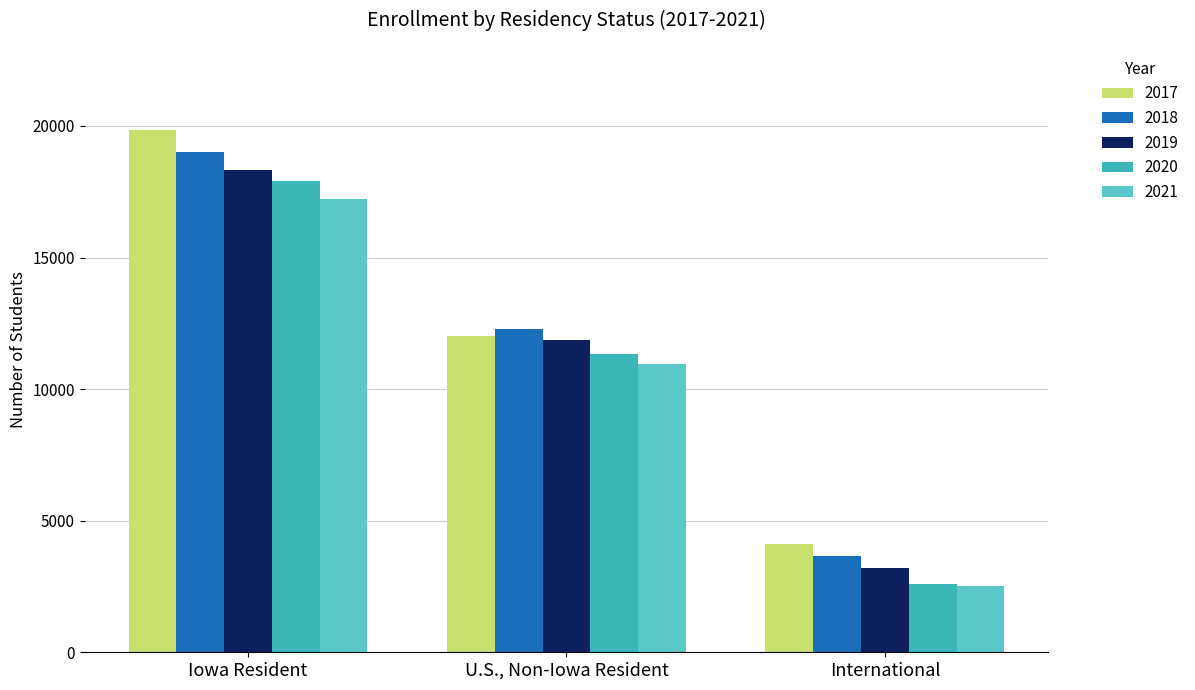

The 2020 series shows 2592 at International. True or false?

True